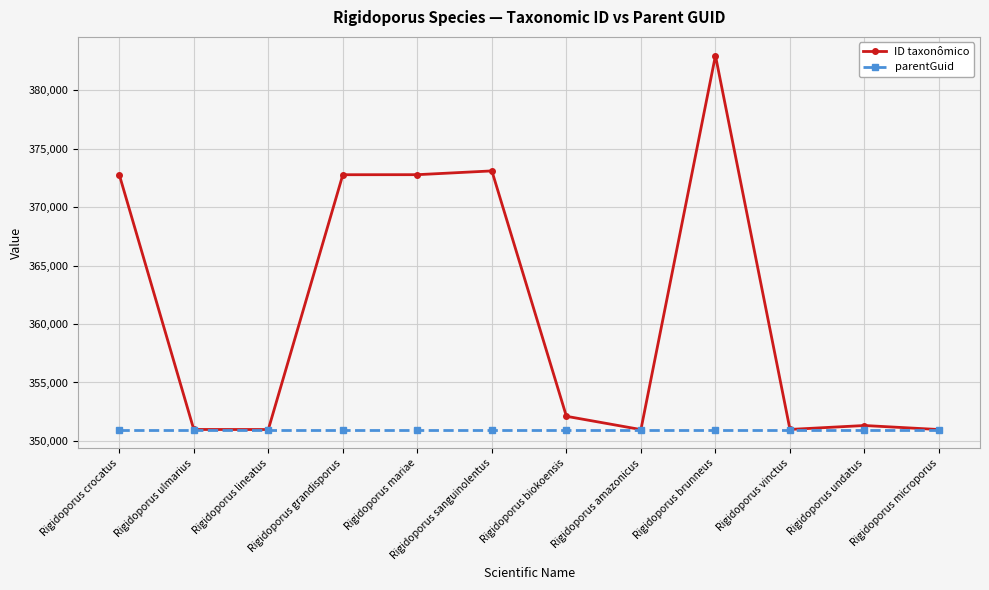

What position from the right is Rigidoporus microporus?

1